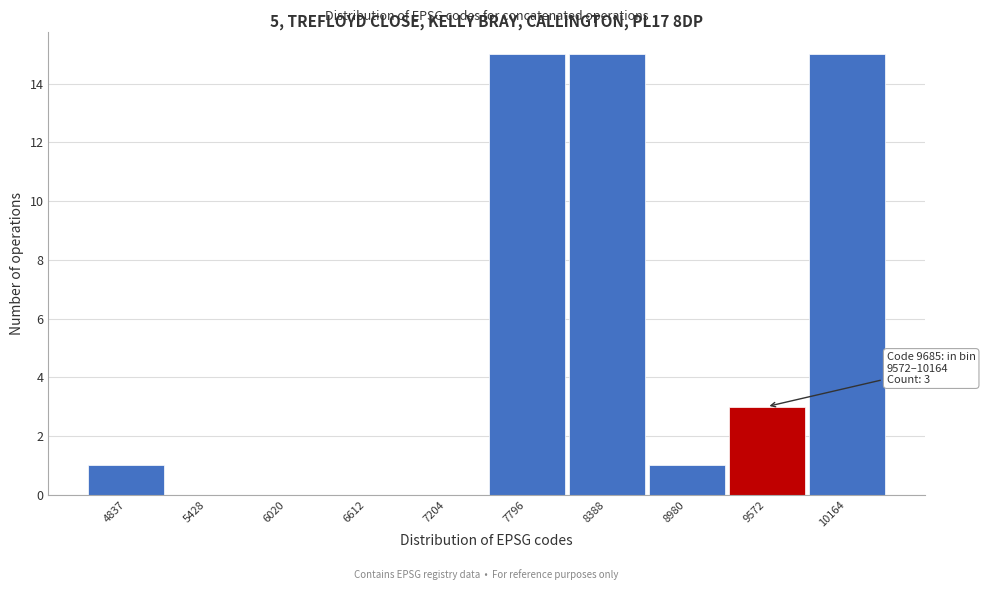

Reading left to right, transcribe all the data shown in this chart.

4837=1	5428=0	6020=0	6612=0	7204=0	7796=15	8388=15	8980=1	9572=3	10164=15